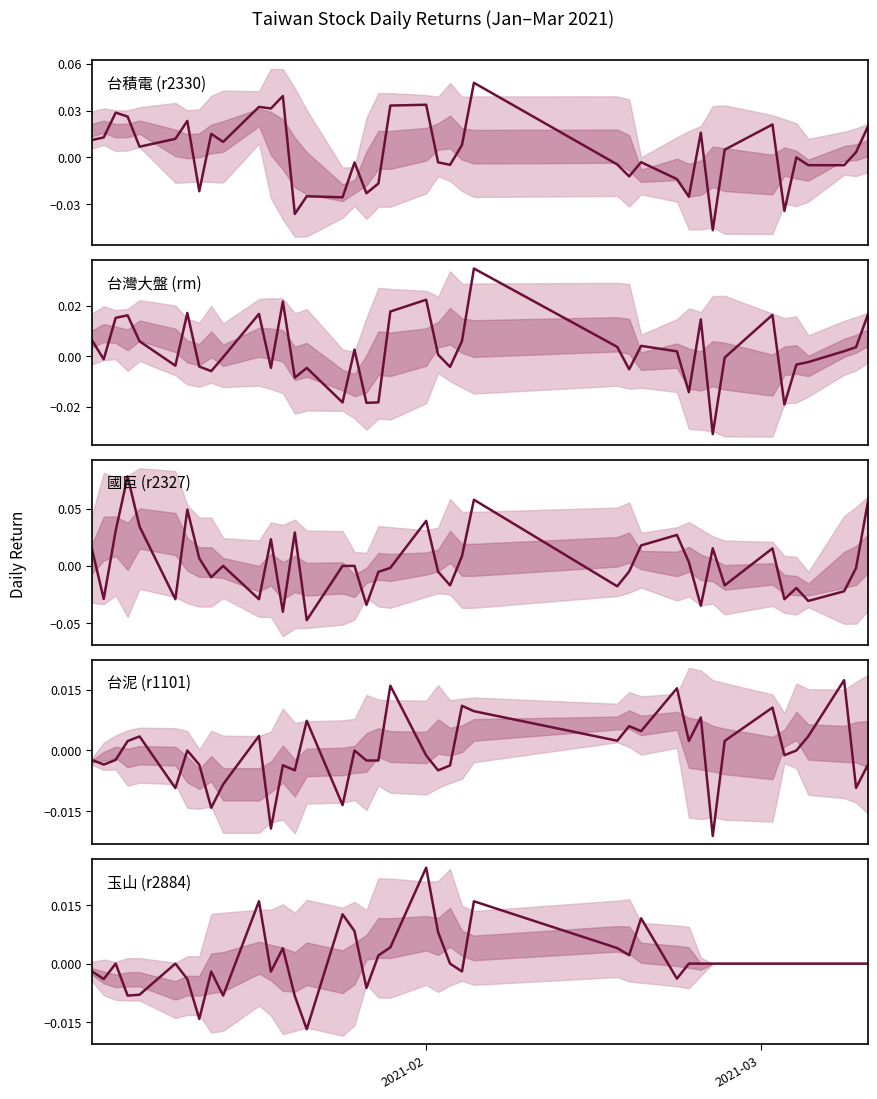

At how many categories does at least one series exceed 0?

36